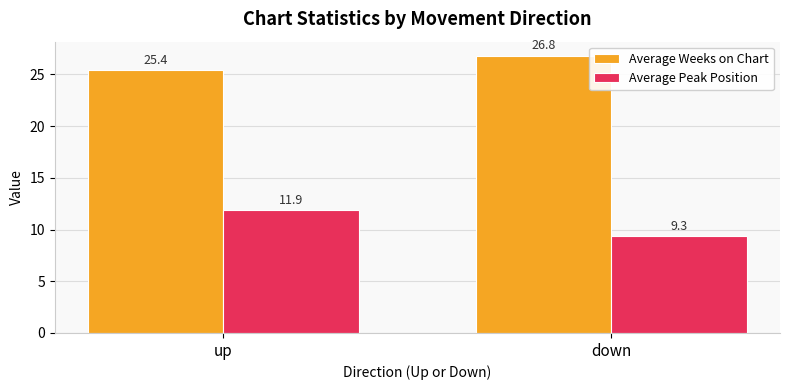

Which series has the largest total across all categories?

Average Weeks on Chart